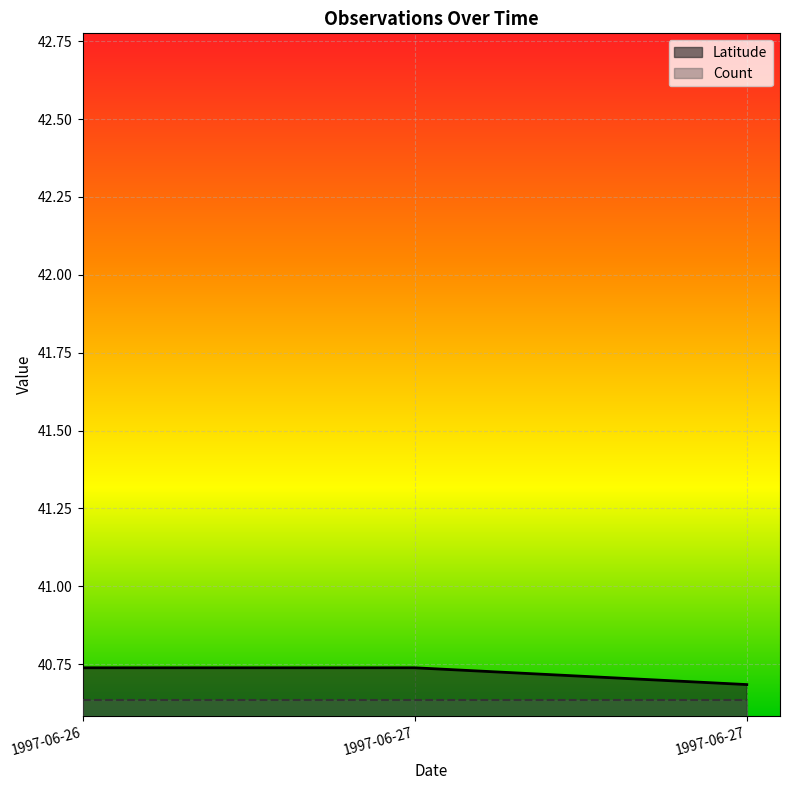

What value does the data have at 1997-06-26?

40.7